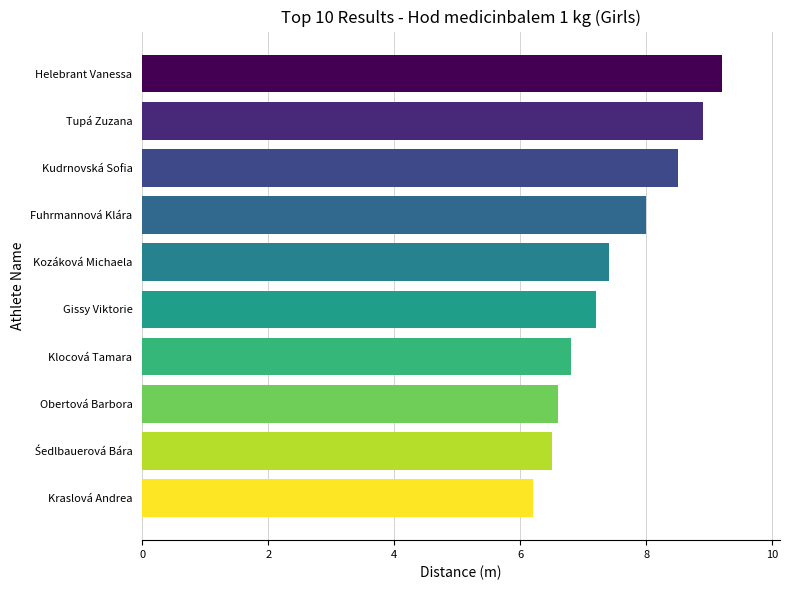

True or false: the data shows 6.2 at Kraslová Andrea.

True